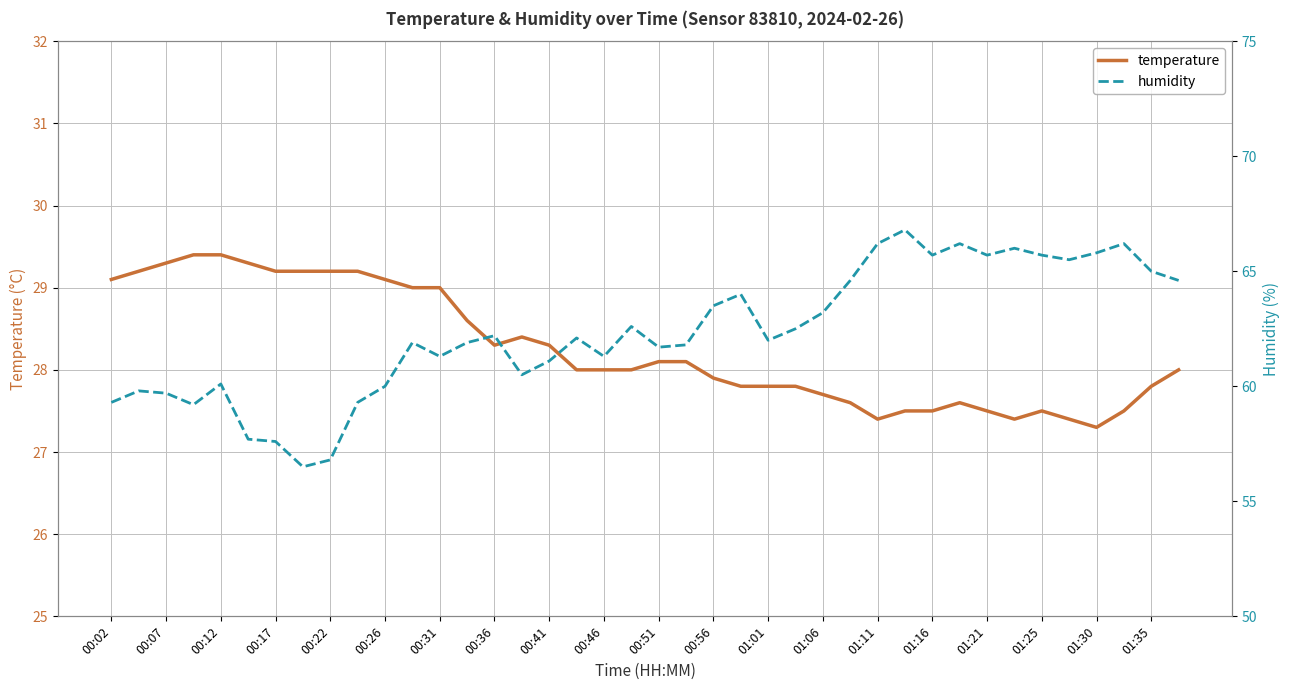

Count the number of data series in this chart.

2